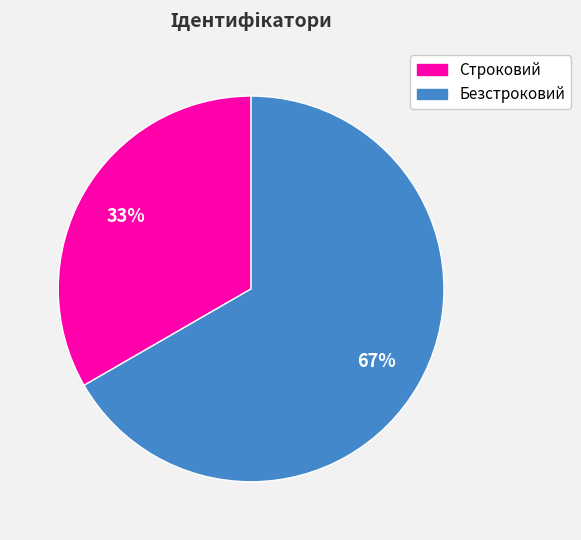

Which category has the smallest portion of the pie?

Строковий